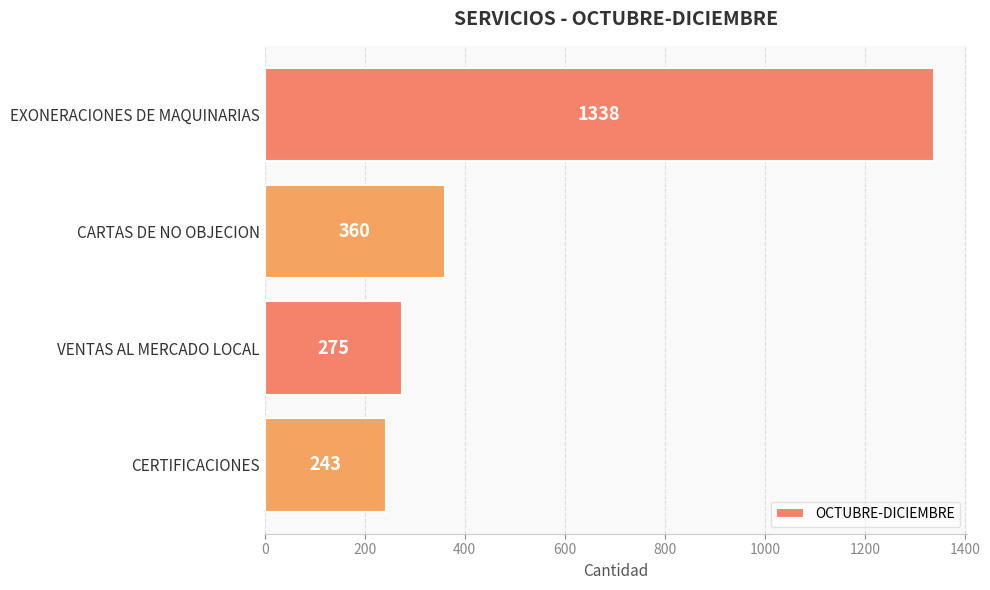

The chart shows a value of 243 at CERTIFICACIONES. True or false?

True